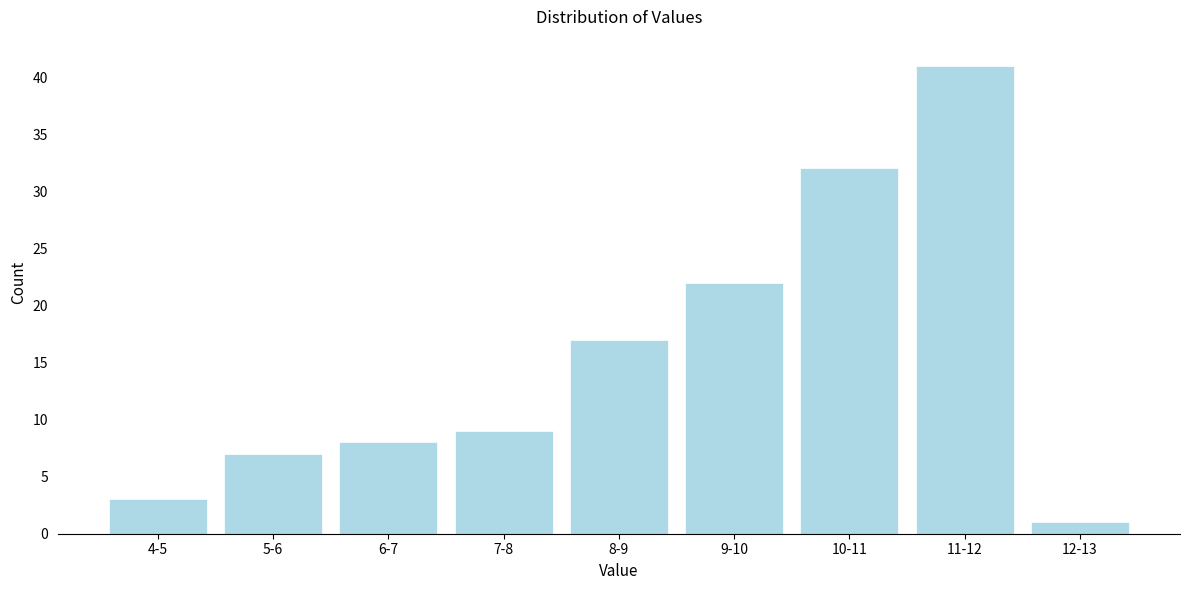

Reading right to left, transcribe all the data shown in this chart.

12-13=1	11-12=41	10-11=32	9-10=22	8-9=17	7-8=9	6-7=8	5-6=7	4-5=3